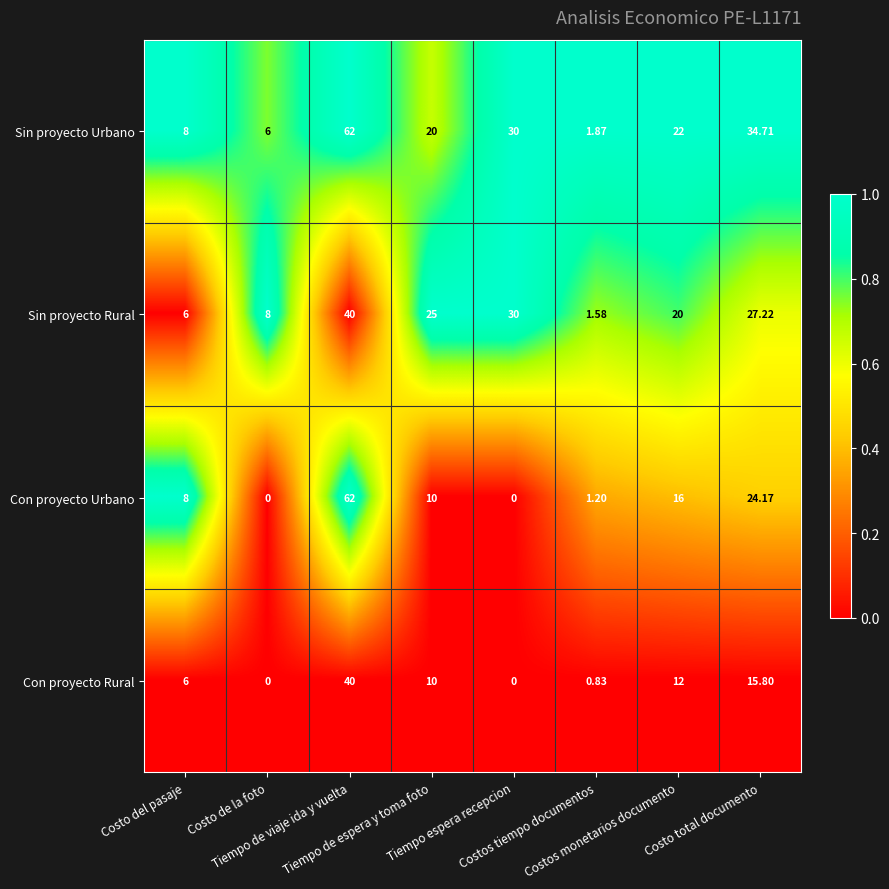

What is the total value across all series at Tiempo de viaje ida y vuelta?

204.0